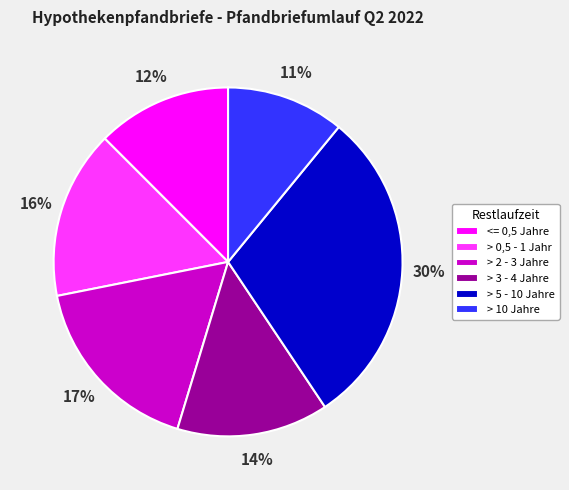

Which category has the biggest portion of the pie?

> 5 - 10 Jahre